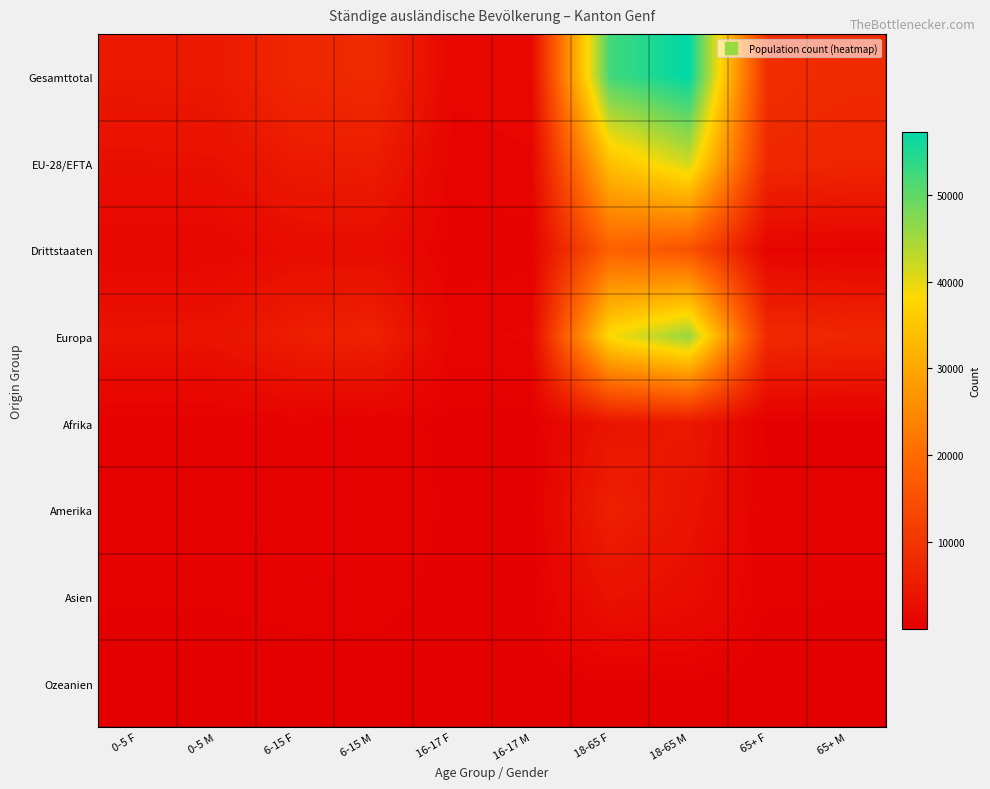

Reading left to right, transcribe all the data shown in this chart.

Gesamttotal: 0-5 F=4622	0-5 M=4810	6-15 F=7412	6-15 M=8006	16-17 F=1299	16-17 M=1530	18-65 F=52256	18-65 M=57247	65+ F=8614	65+ M=8032
EU-28/EFTA: 0-5 F=3109	0-5 M=3235	6-15 F=4879	6-15 M=5423	16-17 F=839	16-17 M=1034	18-65 F=34184	18-65 M=41740	65+ F=7594	65+ M=7132
Drittstaaten: 0-5 F=1513	0-5 M=1575	6-15 F=2533	6-15 M=2583	16-17 F=460	16-17 M=496	18-65 F=18072	18-65 M=15507	65+ F=1020	65+ M=900
Europa: 0-5 F=3602	0-5 M=3760	6-15 F=5705	6-15 M=6333	16-17 F=977	16-17 M=1214	18-65 F=38580	18-65 M=45891	65+ F=7858	65+ M=7329
Afrika: 0-5 F=428	0-5 M=430	6-15 F=654	6-15 M=560	16-17 F=100	16-17 M=92	18-65 F=4037	18-65 M=4667	65+ F=138	65+ M=165
Amerika: 0-5 F=312	0-5 M=335	6-15 F=661	6-15 M=662	16-17 F=158	16-17 M=145	18-65 F=5983	18-65 M=3864	65+ F=314	65+ M=274
Asien: 0-5 F=265	0-5 M=268	6-15 F=371	6-15 M=429	16-17 F=62	16-17 M=78	18-65 F=3480	18-65 M=2653	65+ F=277	65+ M=242
Ozeanien: 0-5 F=14	0-5 M=17	6-15 F=20	6-15 M=21	16-17 F=2	16-17 M=1	18-65 F=169	18-65 M=155	65+ F=18	65+ M=18